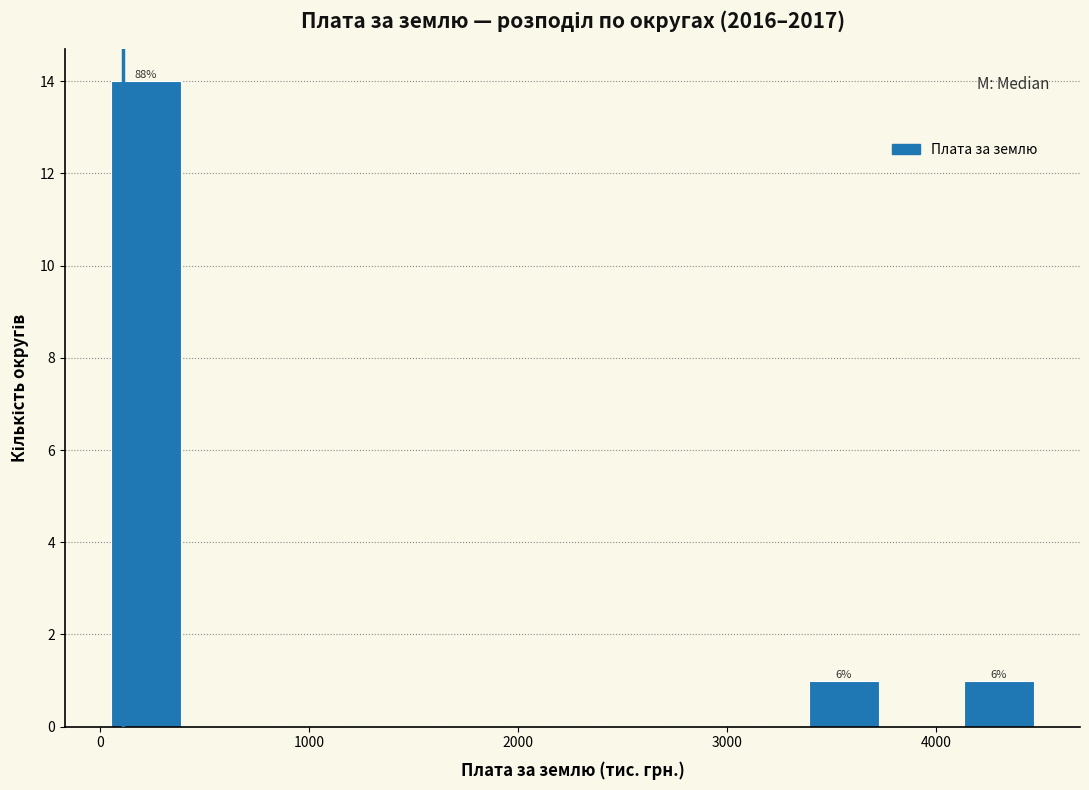

Read against the x-axis, roughly where is the centre of the tallest bar?

200